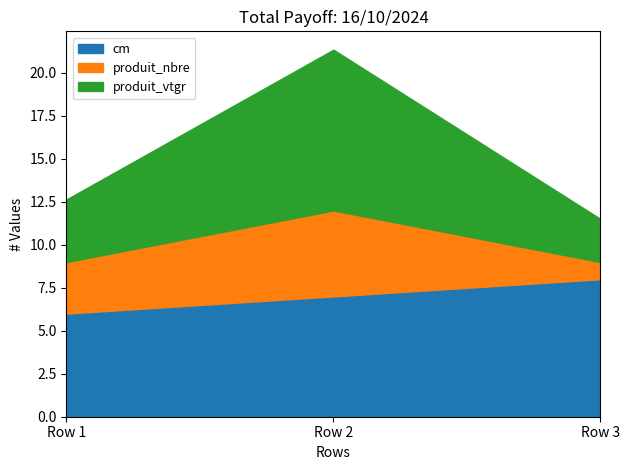

Where does the cm series first go above 7?

Row 3